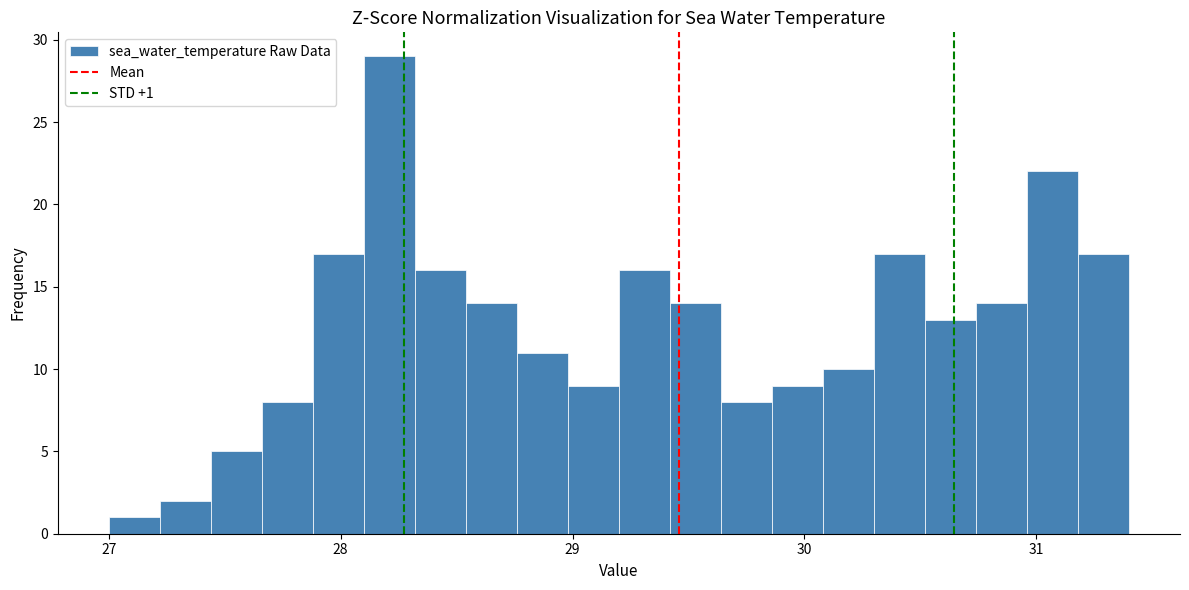

Read against the x-axis, roughly where is the centre of the tallest bar?

28.2